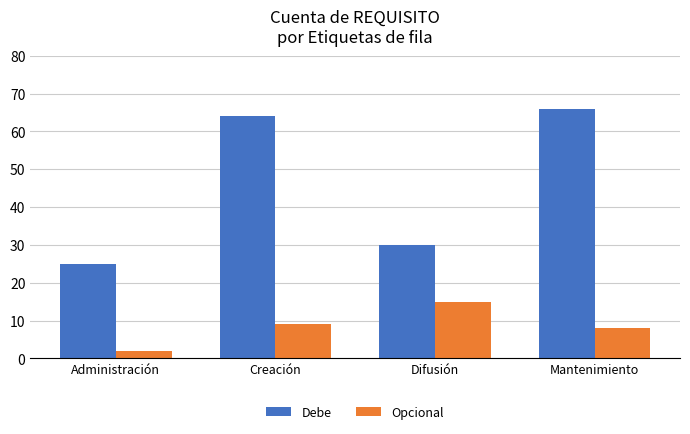

Which label corresponds to the smallest value in the chart?

Administración